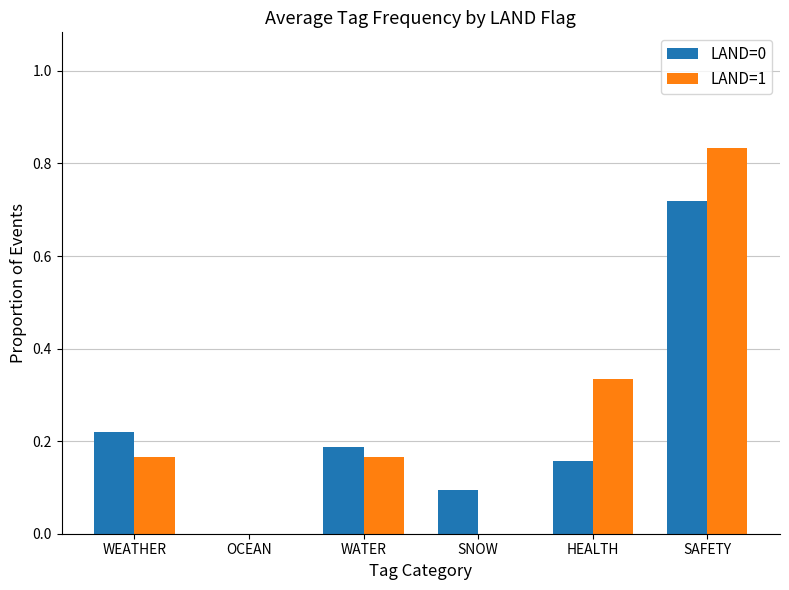

The value of LAND=1 at WATER is 0.1. True or false?

False